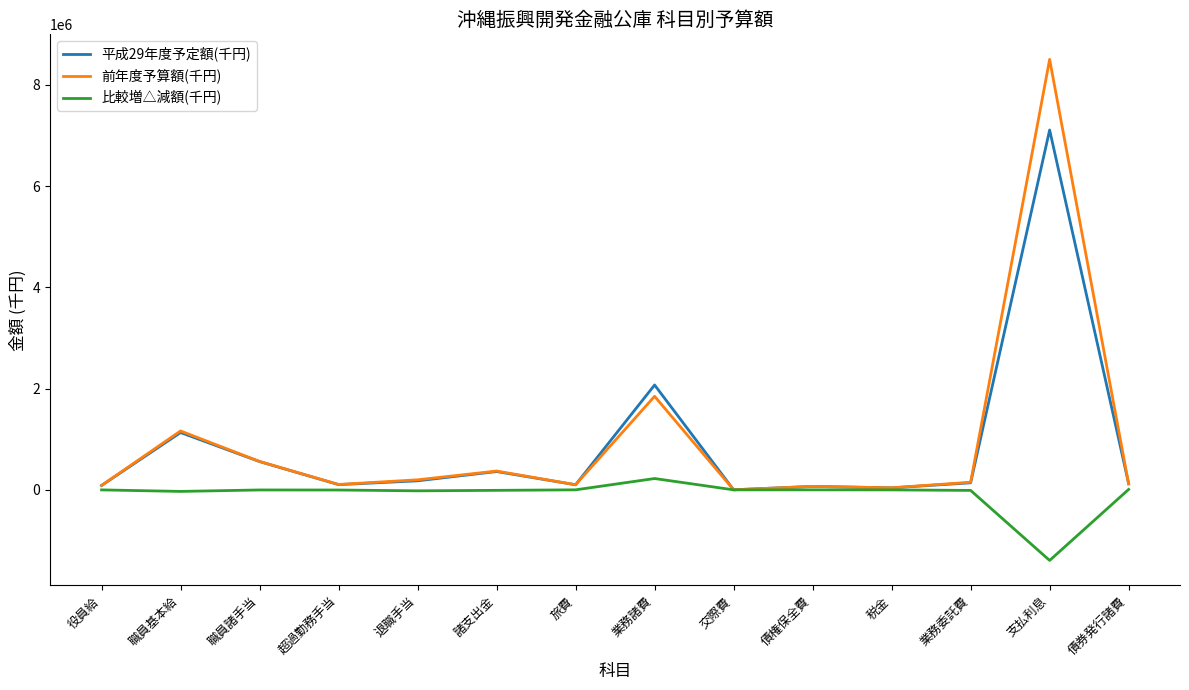

What is the total value across all series at 業務諸費?

4143424